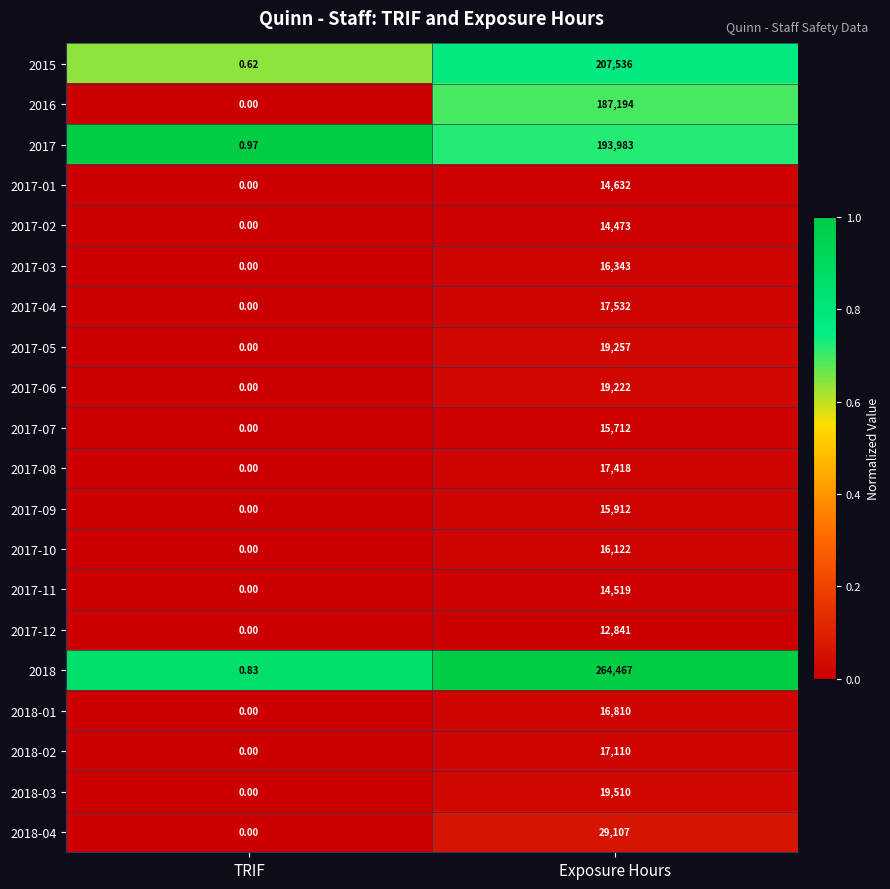

At which category does the chart reach its minimum across all series?

TRIF